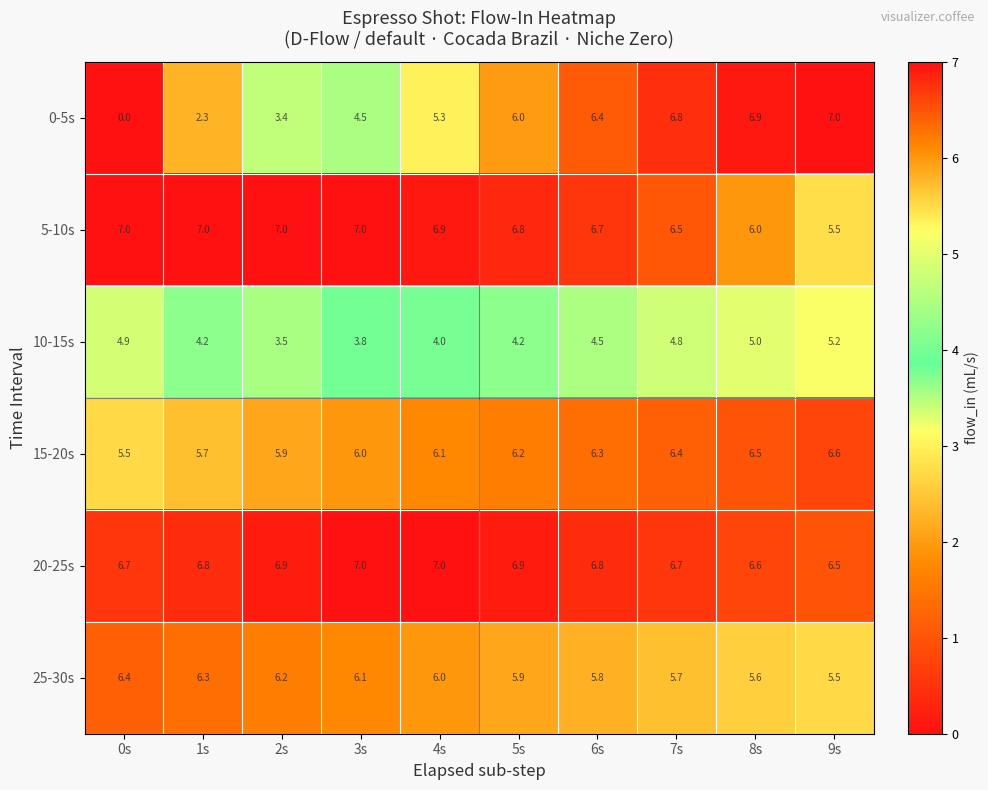

What is the difference between the second highest and minimum values in the 25-30s series?

0.8